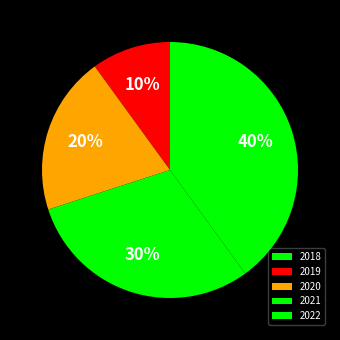

The 2019 slice represents 1% of the pie. True or false?

False